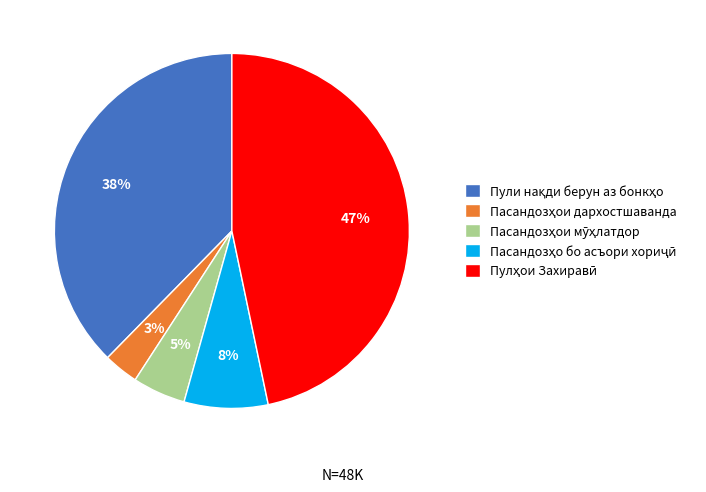

To the nearest percent, what is the average slice percentage?

20%